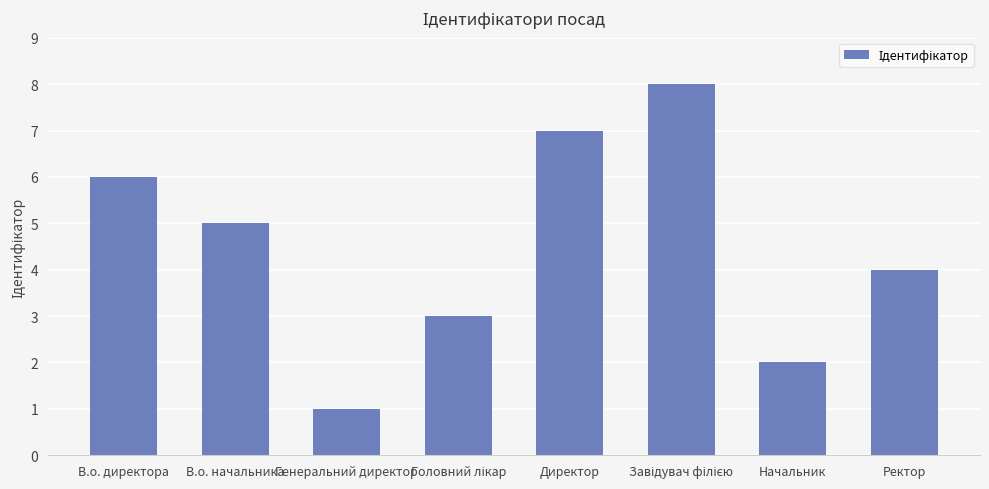

Count the values in the range 3 to 7.

5